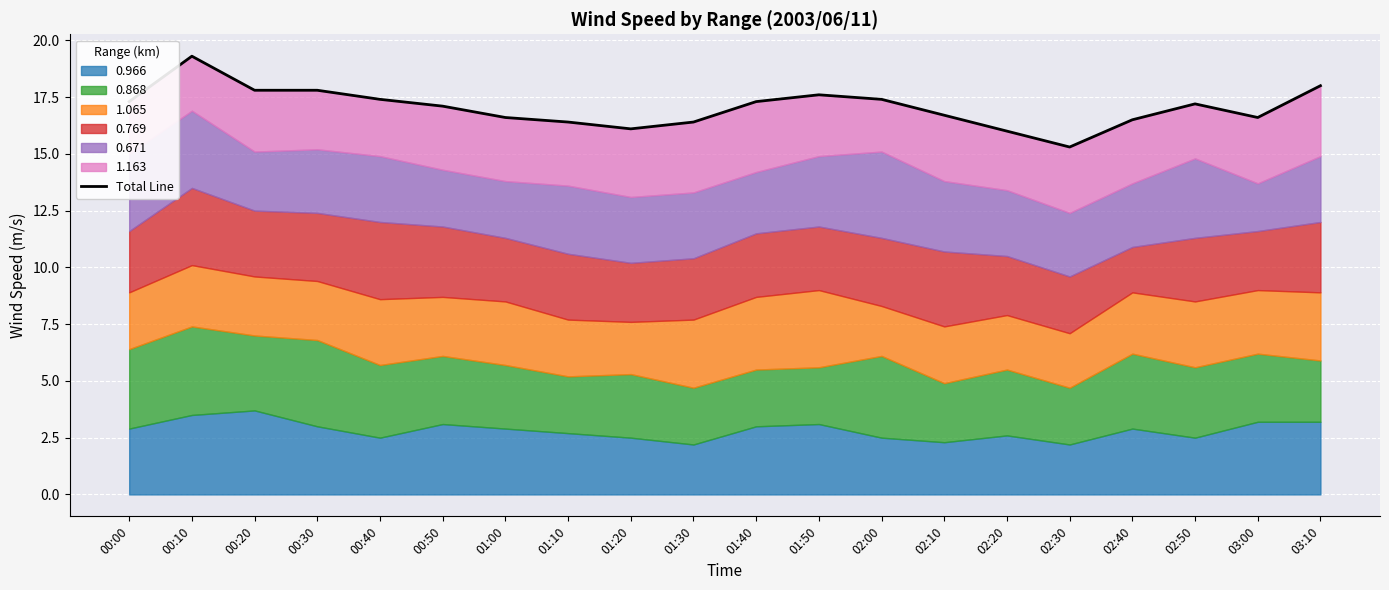

What is the change in value from 00:20 to 01:10?

-1.4